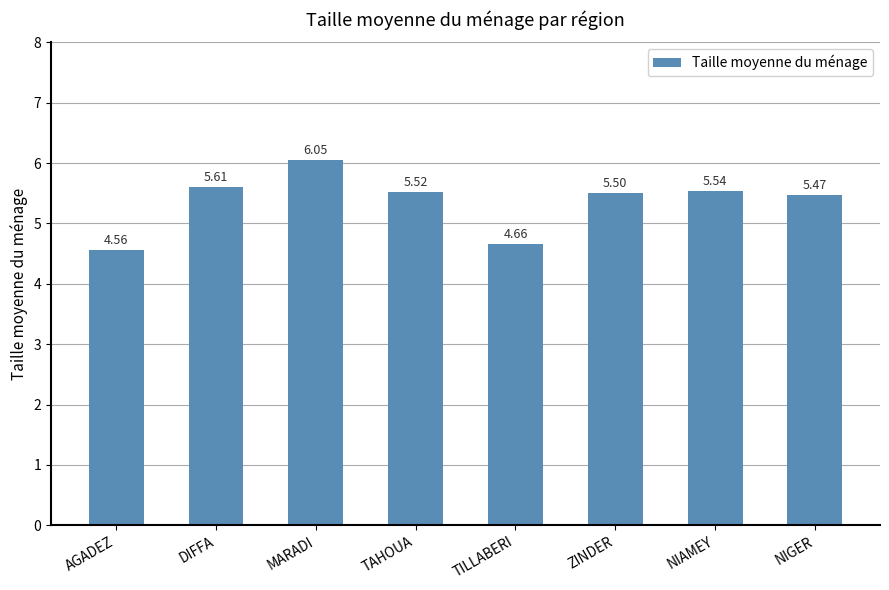

Between DIFFA and TAHOUA, which is larger?

DIFFA